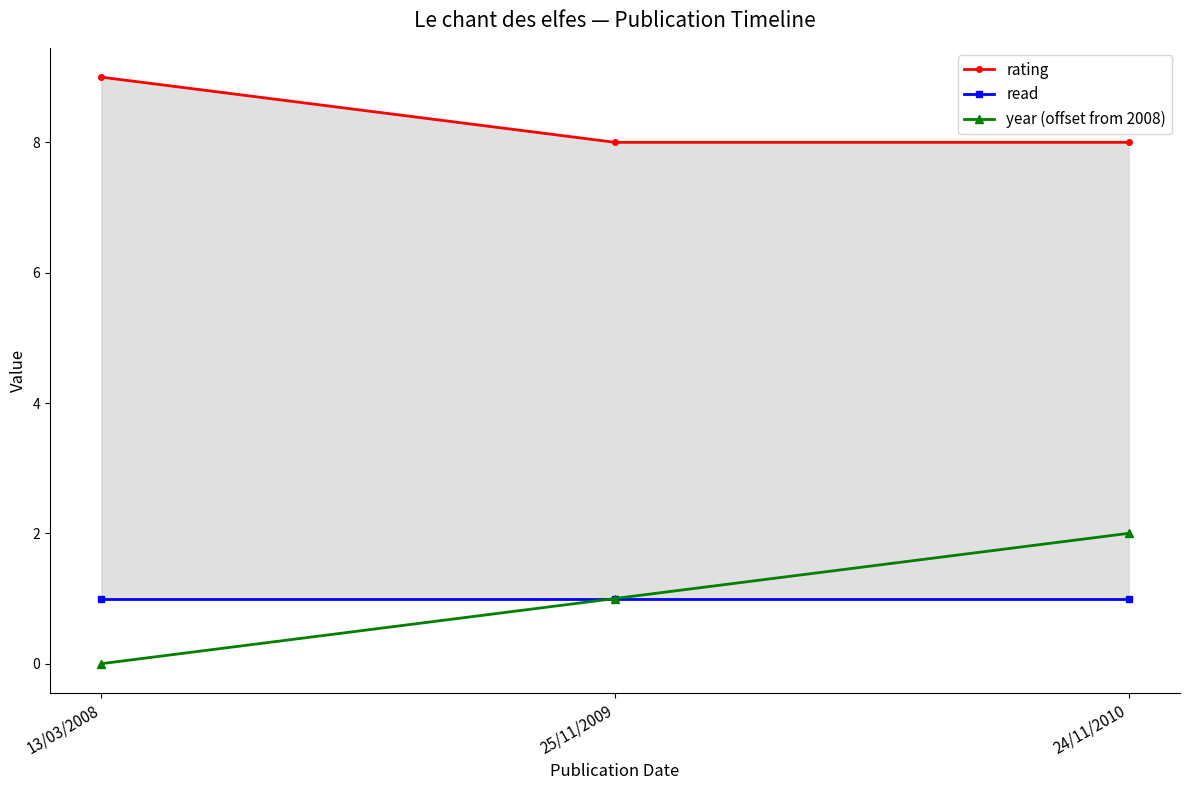

What is the label of the 3rd point from the right?

13/03/2008